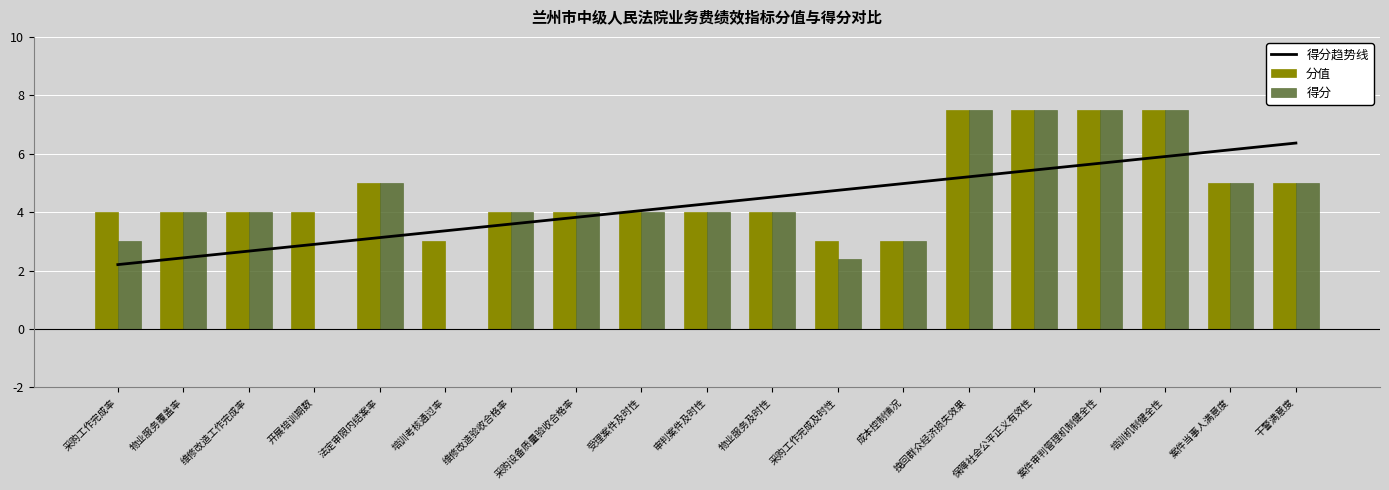

At how many categories does at least one series exceed 4?

7